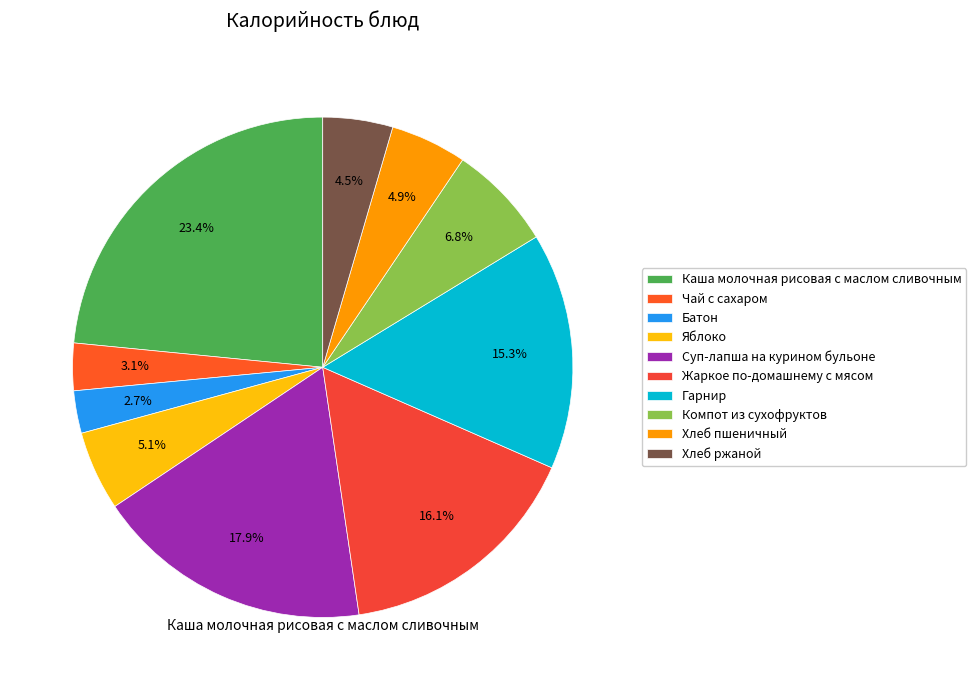

What is the ratio of the value at Гарнир to the value at Суп-лапша на курином бульоне?

0.9